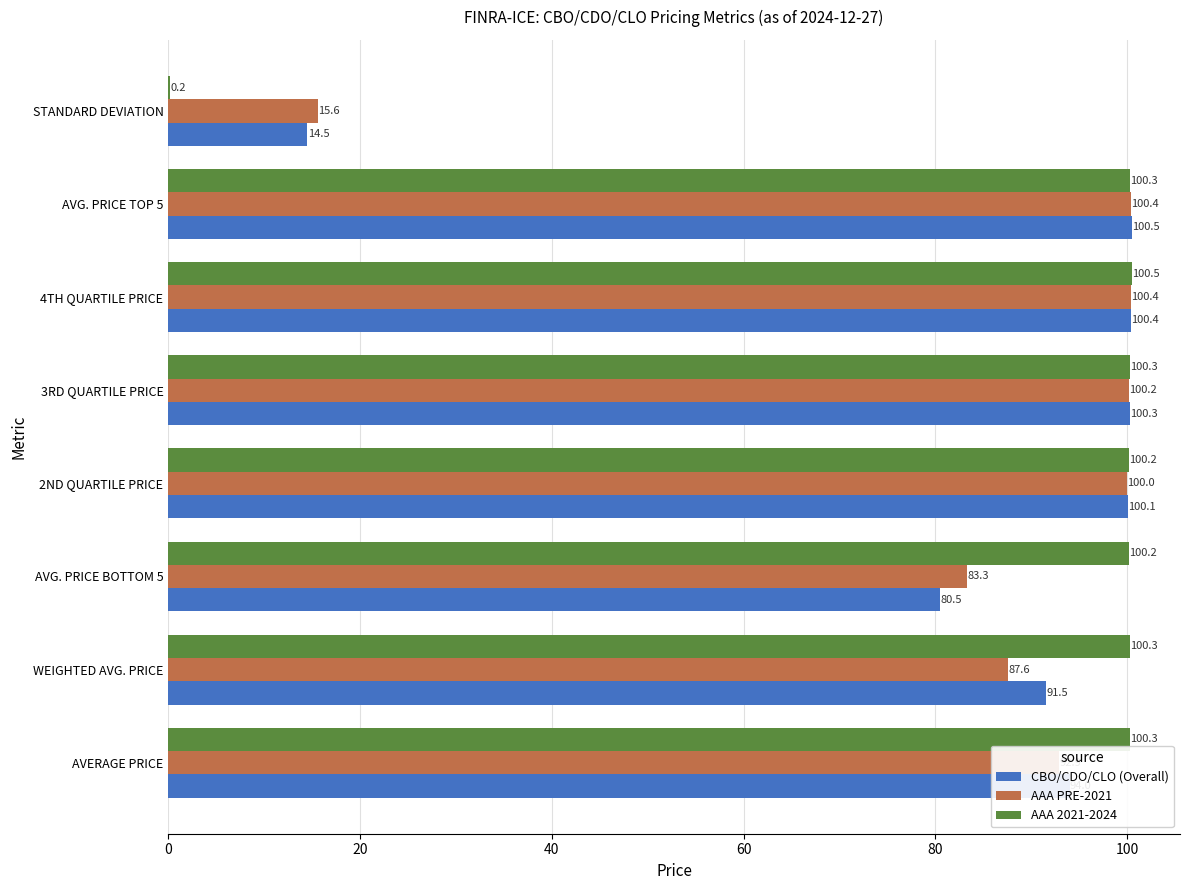

How many distinct data groups are displayed?

3